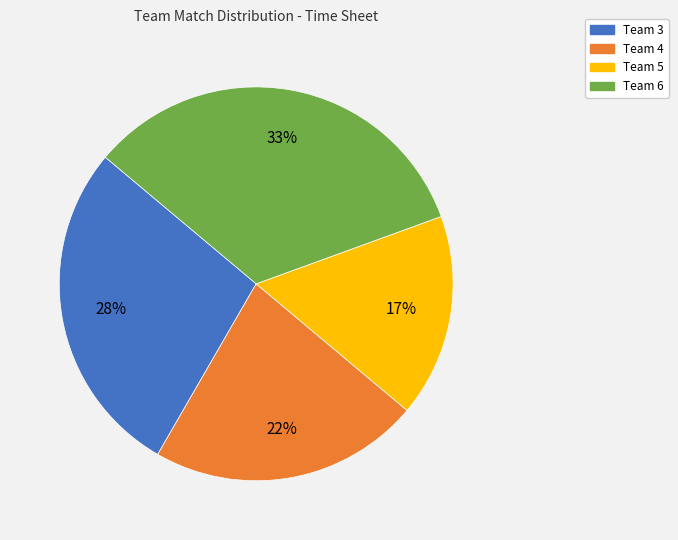

Rank the categories by value from highest to lowest.

Team 6, Team 3, Team 4, Team 5